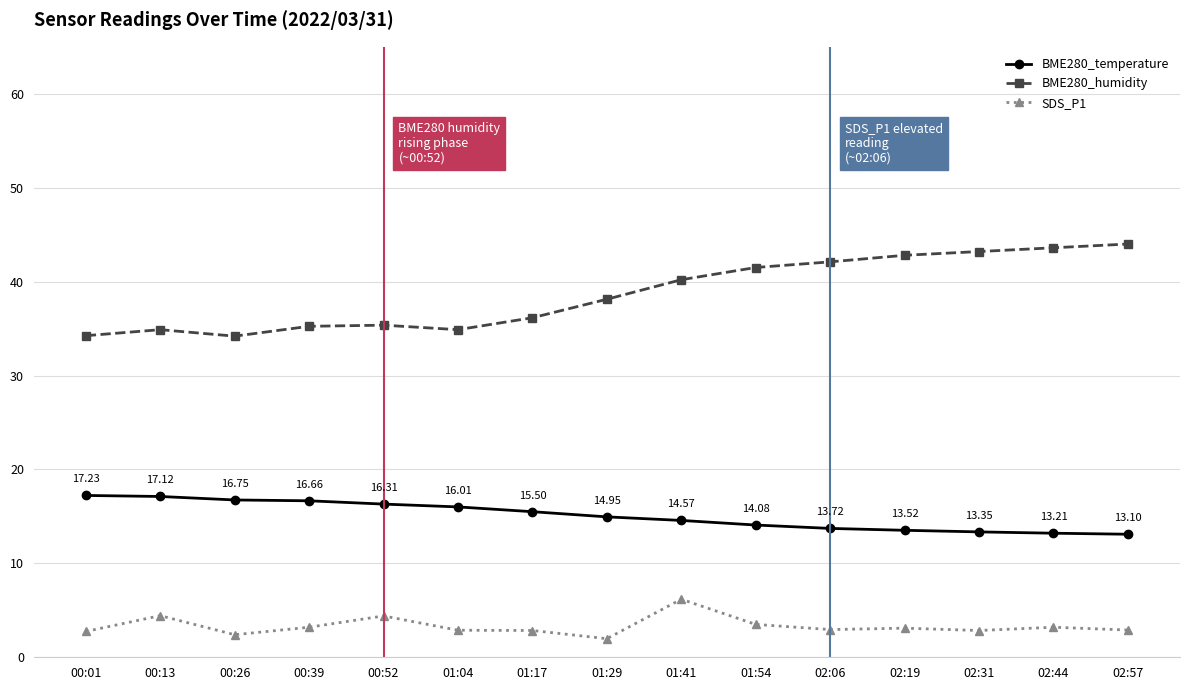

Is the value of BME280_temperature at 00:39 greater than the value of SDS_P1 at 00:01?

Yes